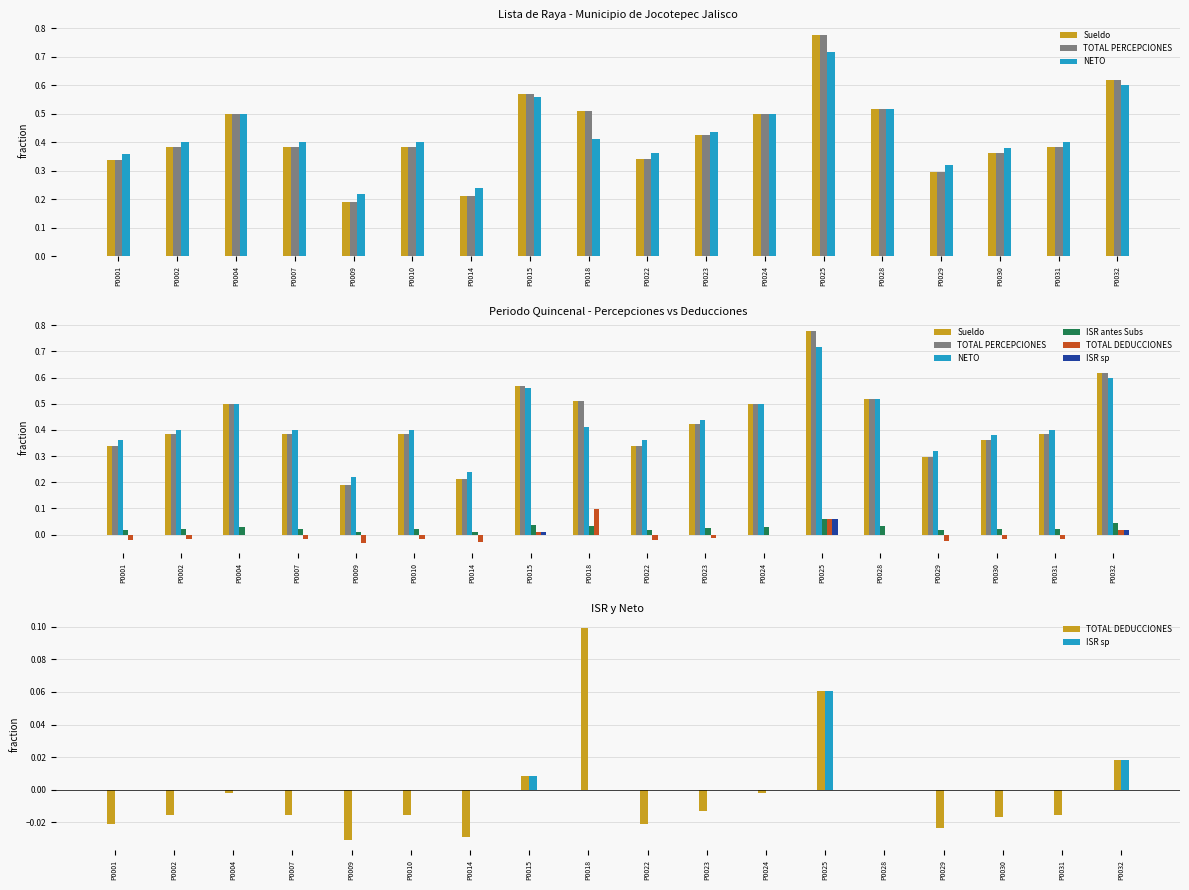

Which series has the widest spread of values?

Sueldo